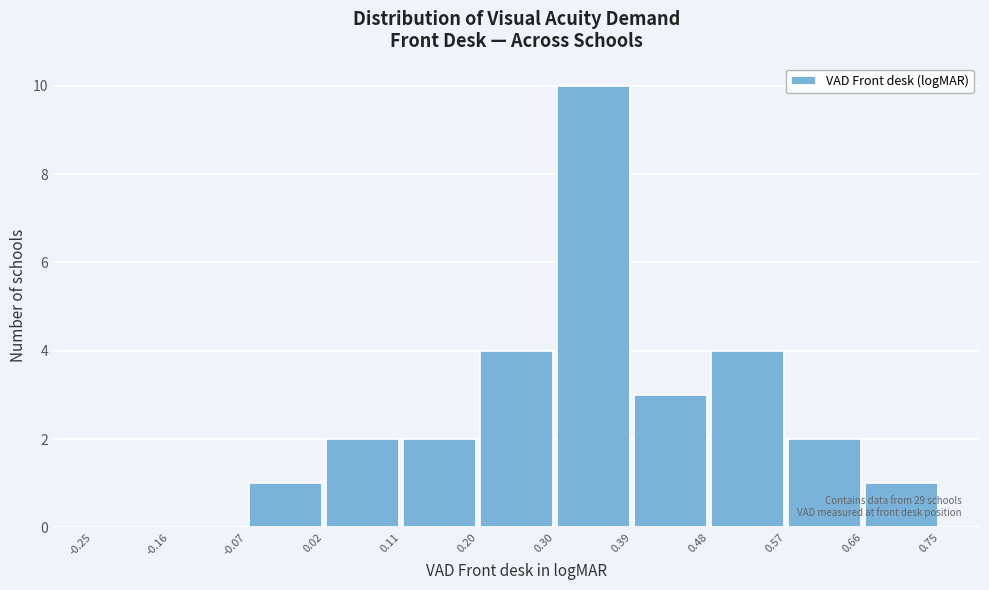

Which range on the x-axis has the tallest bar?

0.30 to 0.39